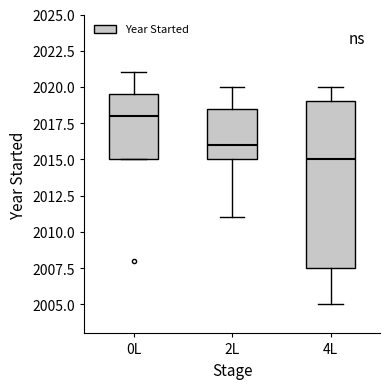

Where does the median line of the box for 0L sit on the y-axis? The values are not printed on the chart, so give them approximately, as read against the axis.

2018.0